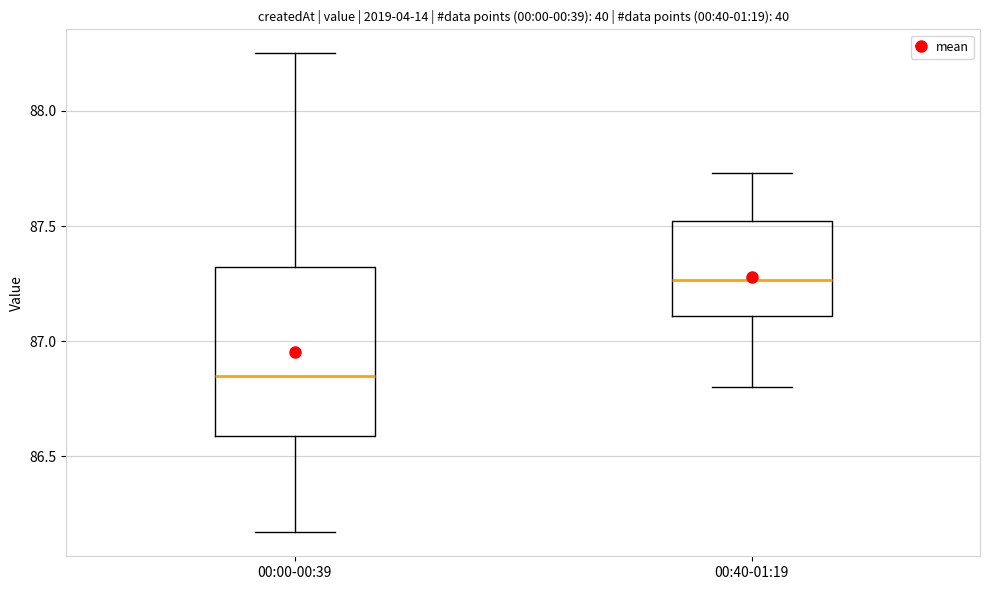

Where is the lower edge of the box for 00:00-00:39 on the y-axis? The values are not printed on the chart, so give them approximately, as read against the axis.

86.60